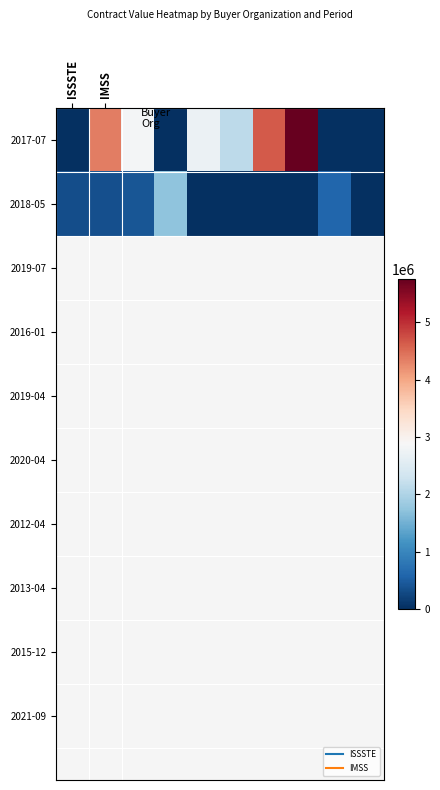

At how many categories does at least one series exceed 1558313?

7